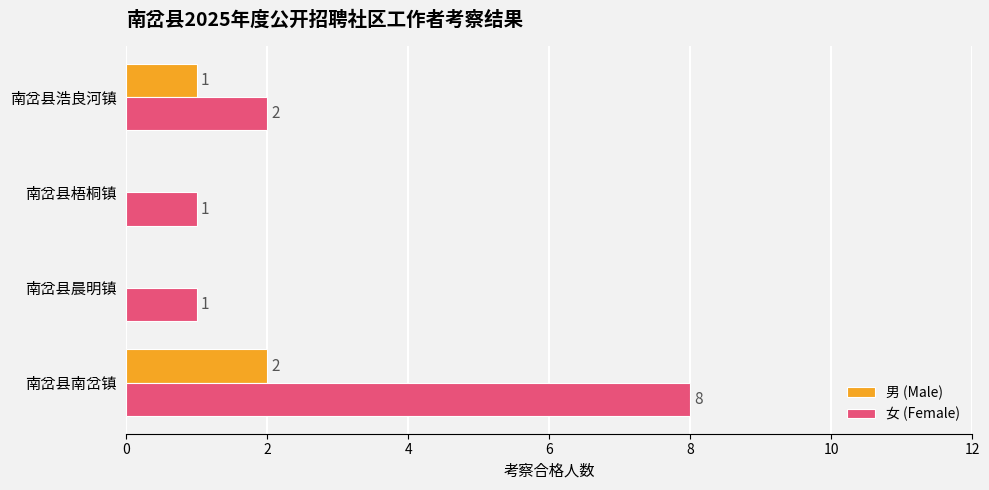

Between 南岔县南岔镇 and 南岔县梧桐镇, which series saw the biggest shift?

女 (Female)